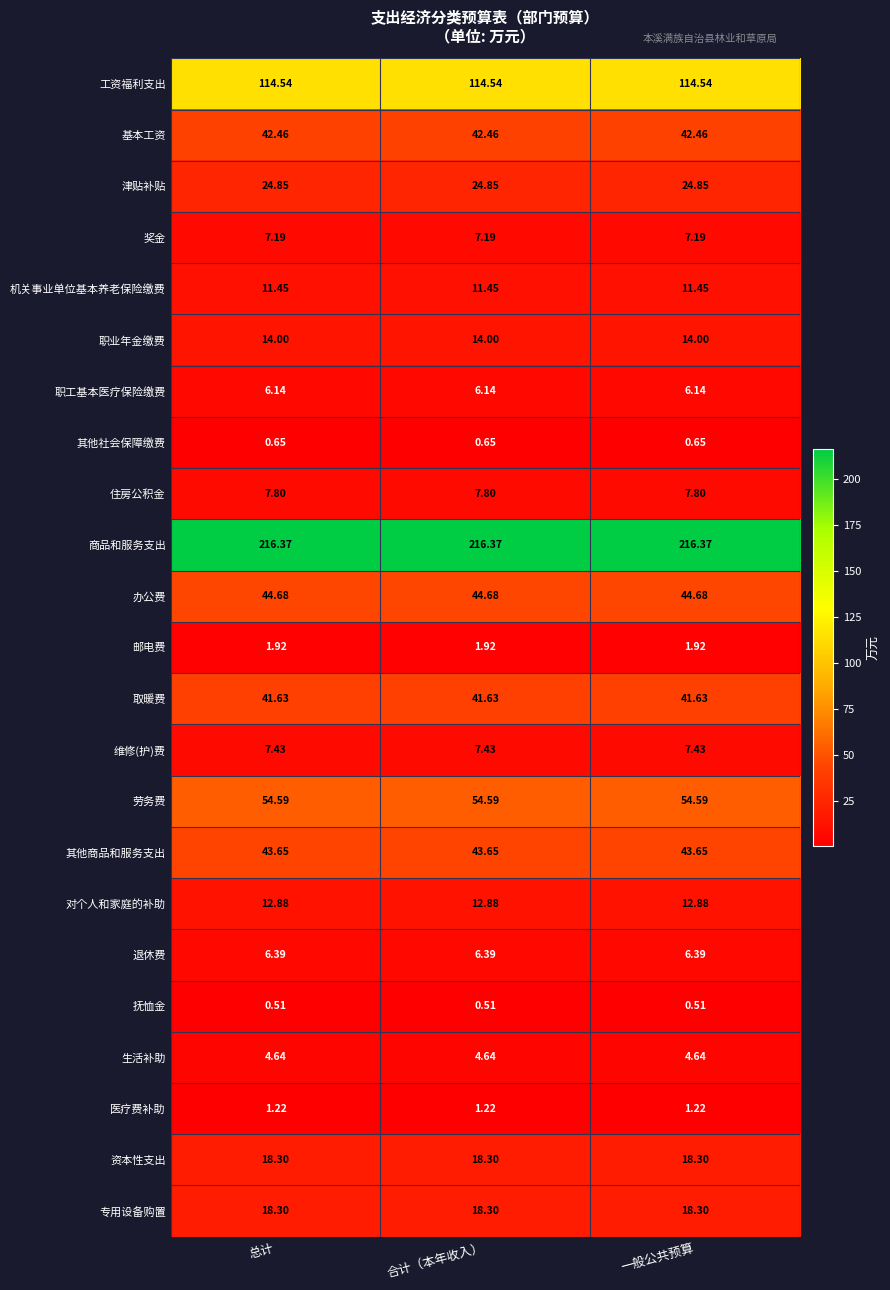

What is the difference between the highest and lowest values at 一般公共预算?

215.9